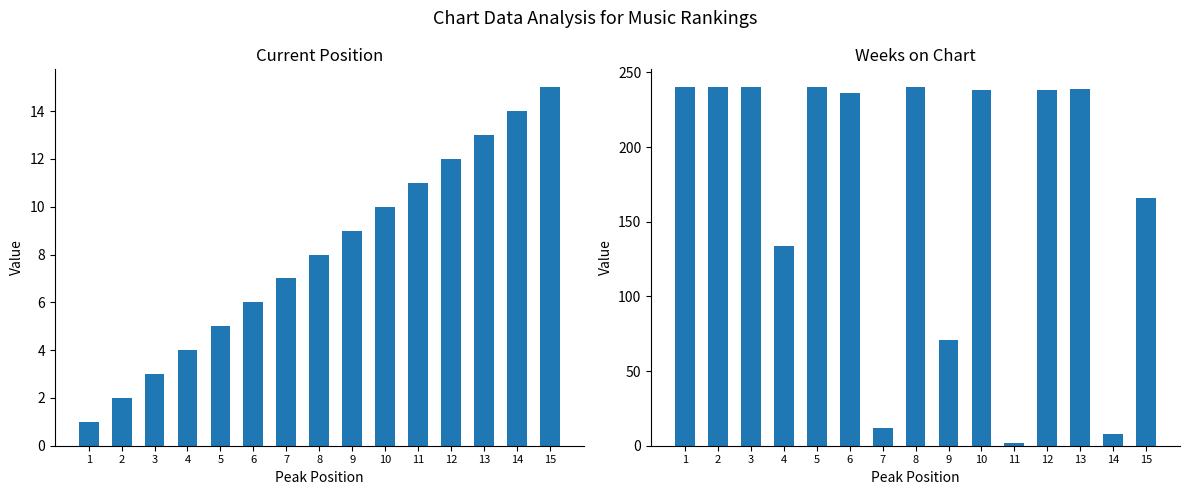

List the series in order of their peak value, highest first.

Weeks on Chart, Position